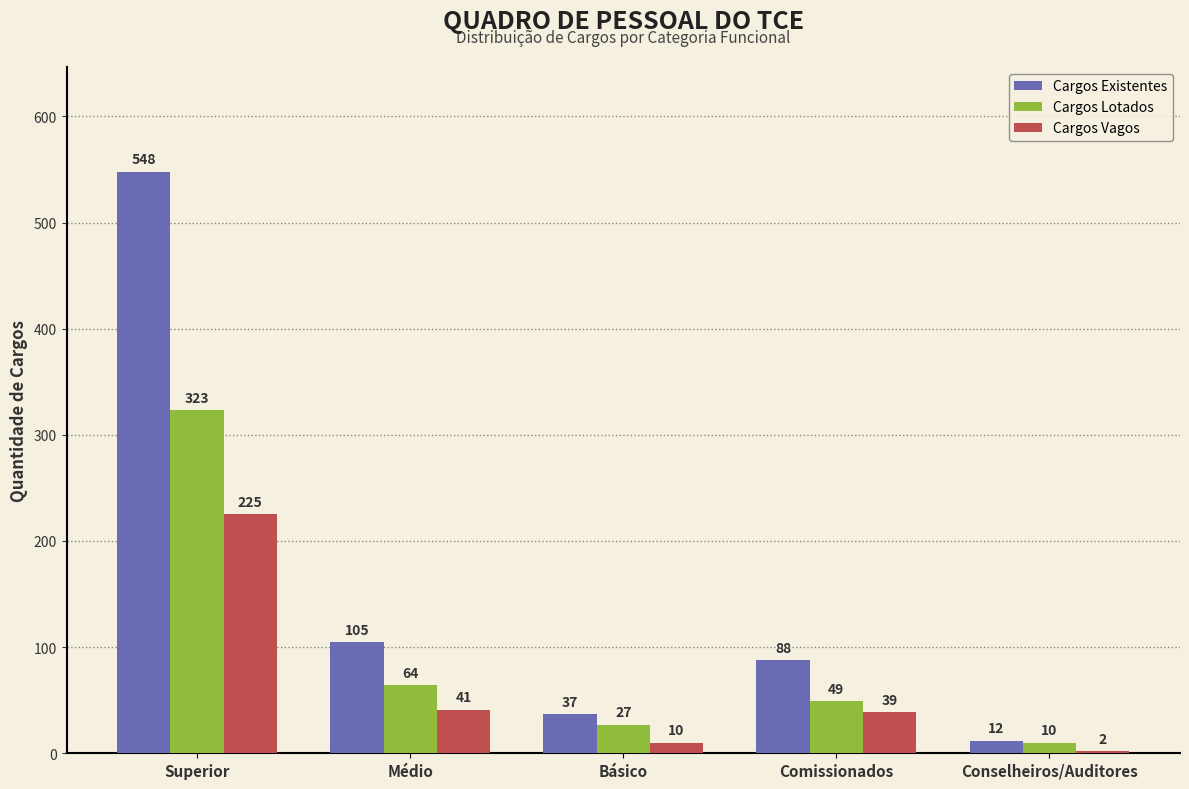

Which series has the largest range (max minus min)?

Cargos Existentes